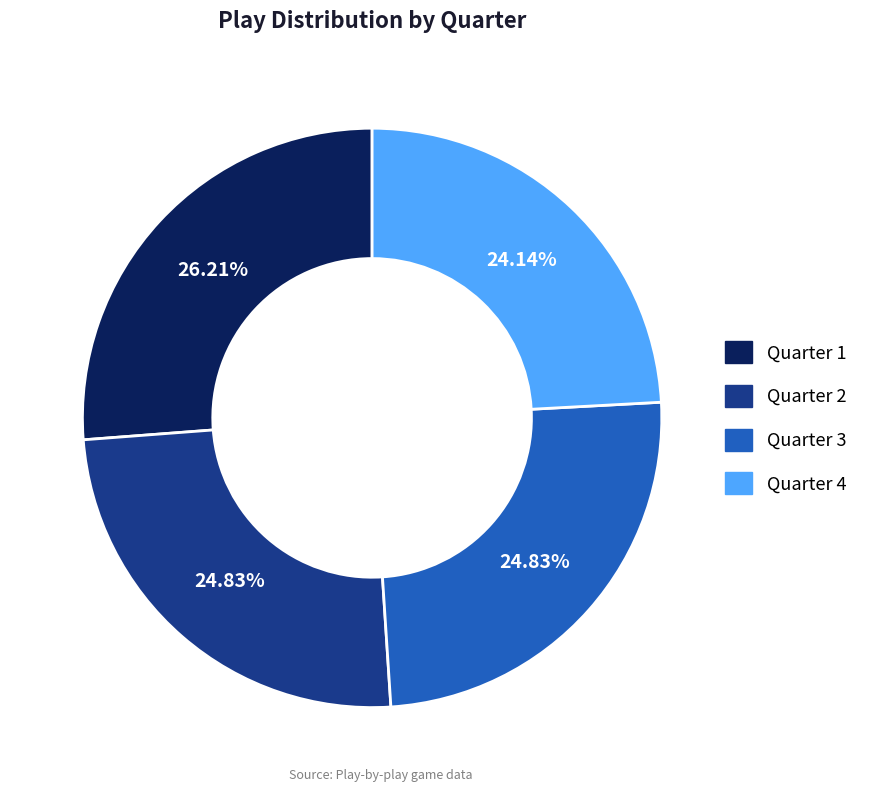

Between Quarter 3 and Quarter 1, which is larger?

Quarter 1